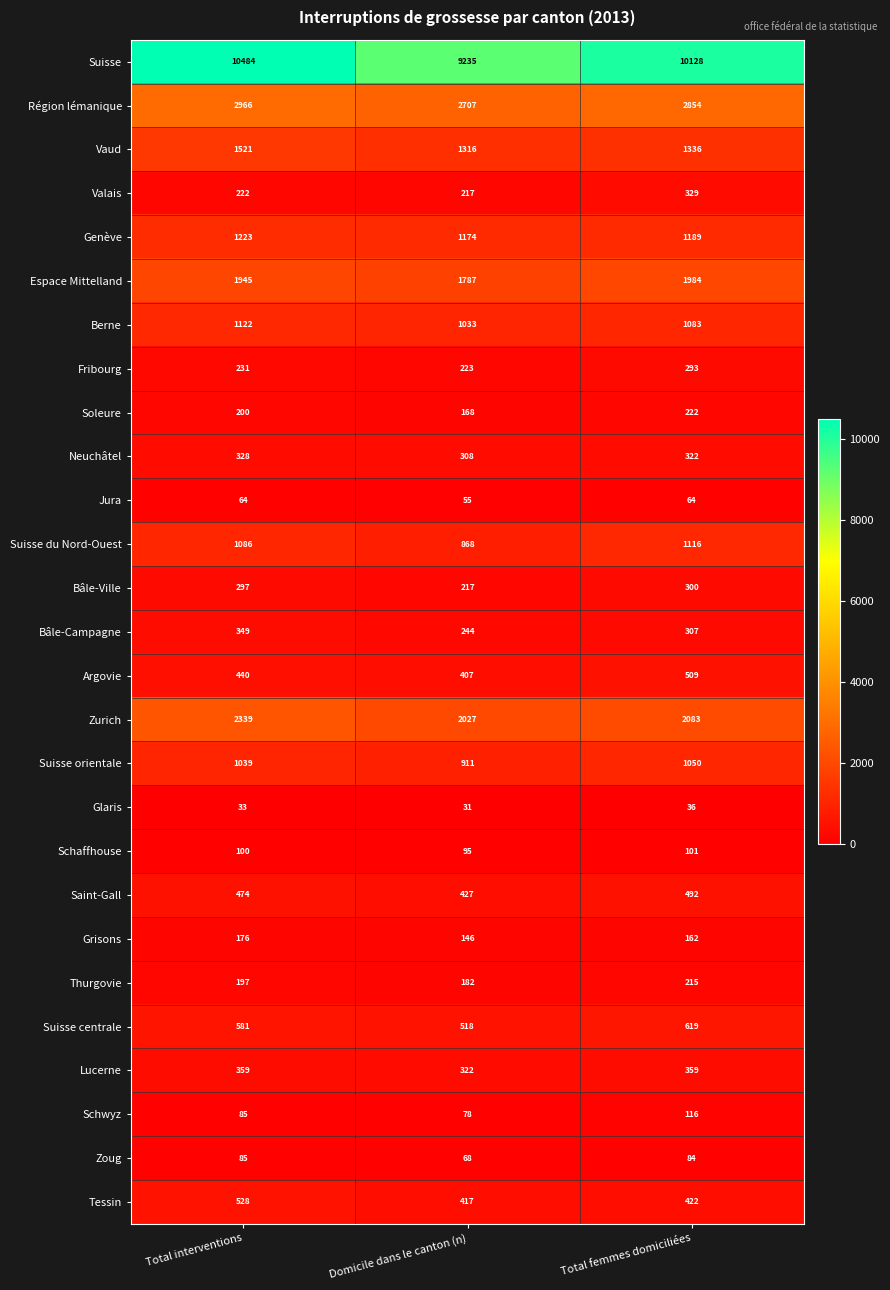

How many data points does each series have?

3